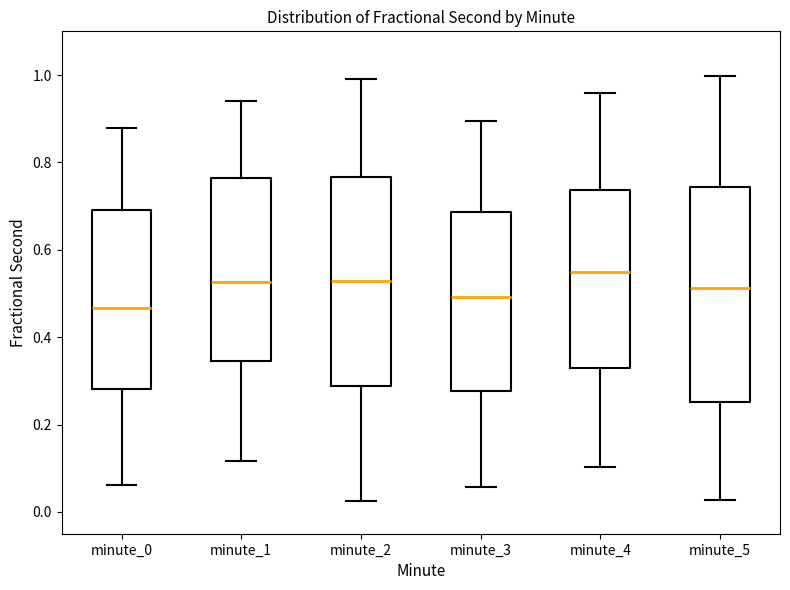

Reading left to right, read every box against the y-axis: the position of its median line, the range the box covers, and the ends of its whiskers. The values are not printed on the chart, so give them approximately, as read against the axis.

minute_0: median 0.46, box 0.28 to 0.70, whiskers 0.06 to 0.88
minute_1: median 0.52, box 0.34 to 0.76, whiskers 0.12 to 0.94
minute_2: median 0.52, box 0.28 to 0.76, whiskers 0.02 to 1.00
minute_3: median 0.50, box 0.28 to 0.68, whiskers 0.06 to 0.90
minute_4: median 0.54, box 0.32 to 0.74, whiskers 0.10 to 0.96
minute_5: median 0.52, box 0.26 to 0.74, whiskers 0.02 to 1.00